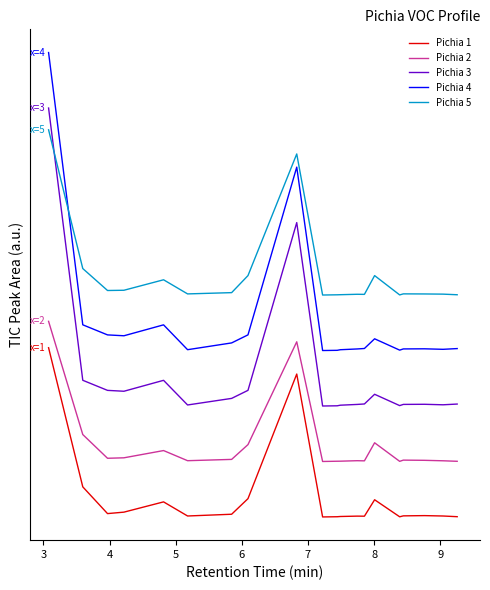

What are all the series names shown in the legend?

Pichia 1, Pichia 2, Pichia 3, Pichia 4, Pichia 5